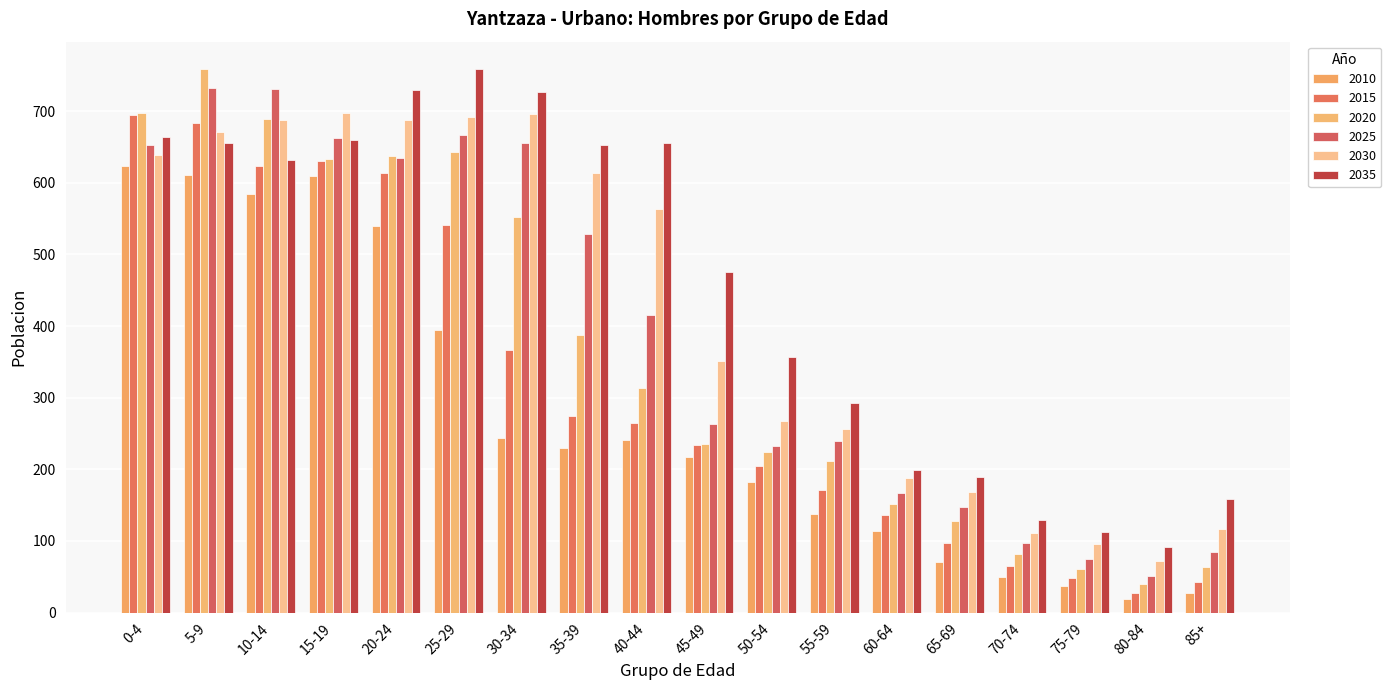

How many bars are there in each group?

6